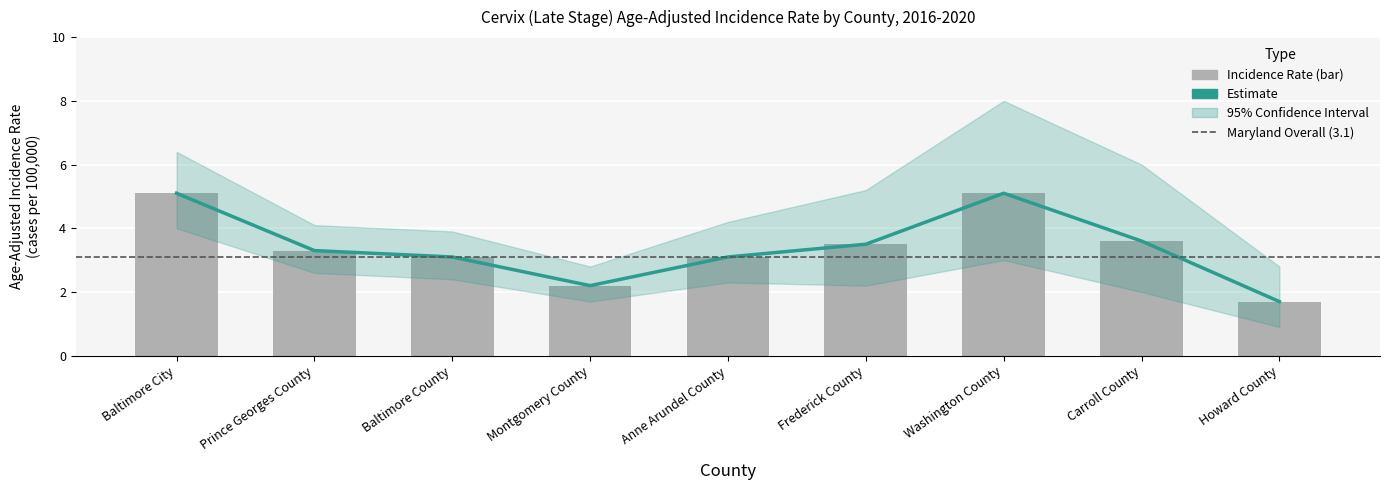

True or false: the data shows 1.2 at Prince Georges County.

False